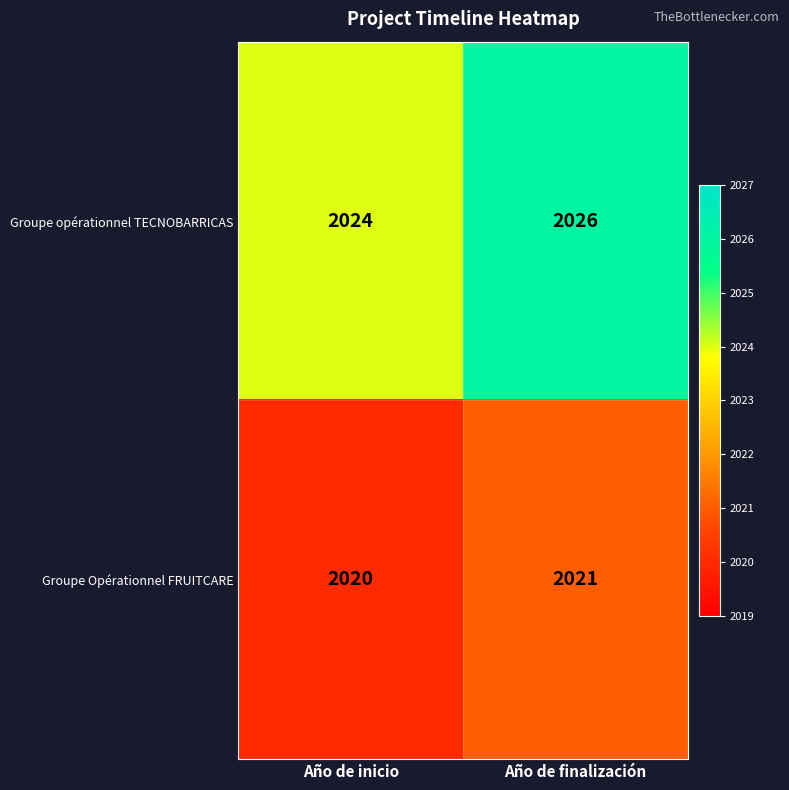

What is the sum of all Groupe Opérationnel FRUITCARE values?

4041